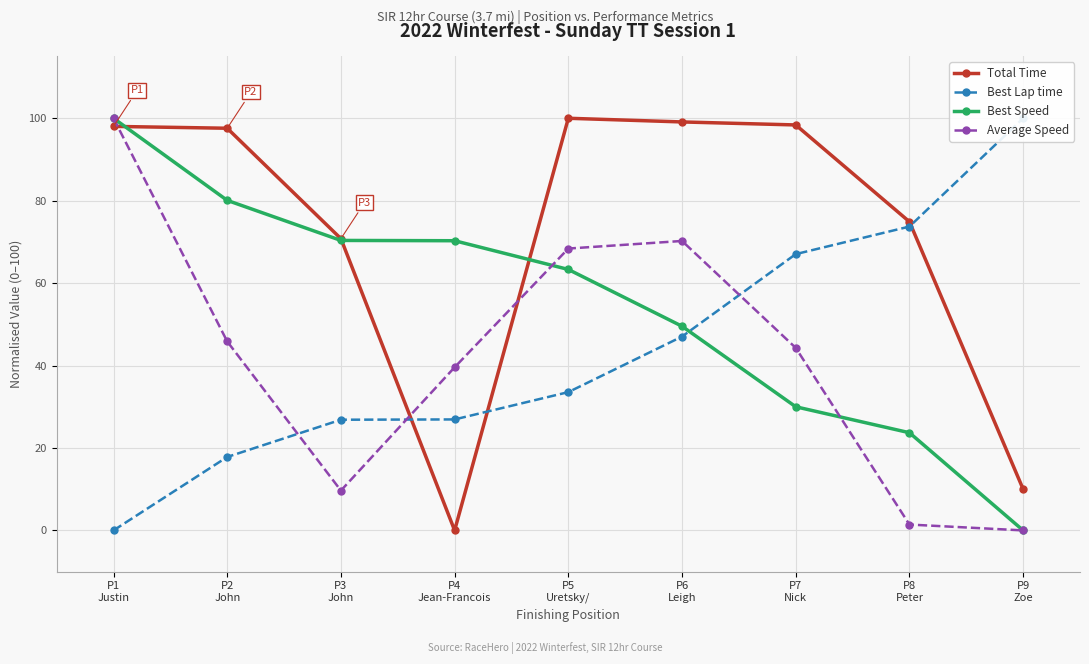

What is the total value across all series at P5
Uretsky/?

265.3